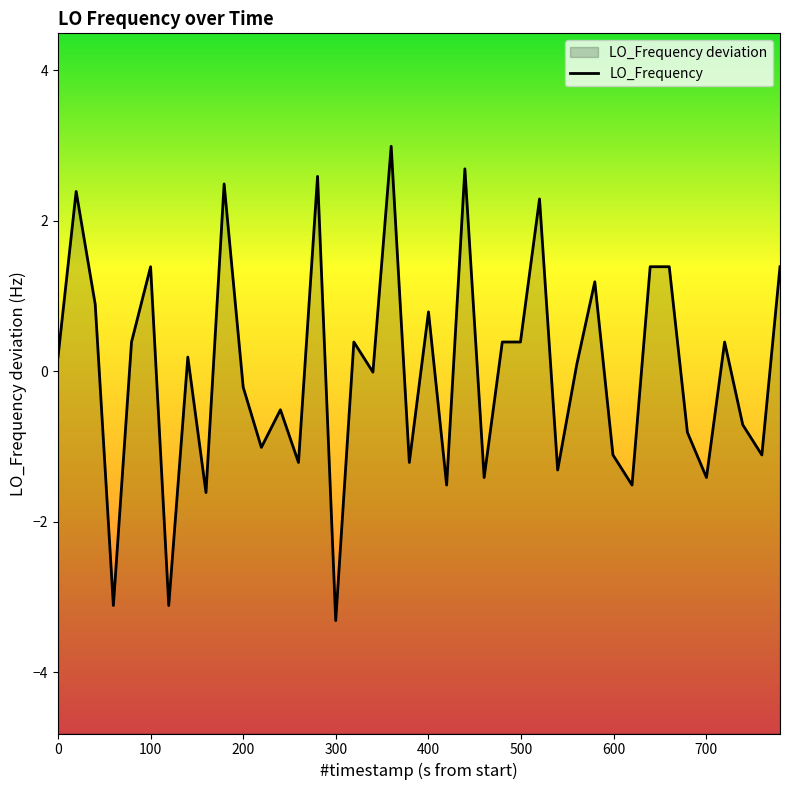

Reading right to left, what are all the values shown in this chart?

1.4	-1.1	-0.7	0.4	-1.4	-0.8	1.4	1.4	-1.5	-1.1	1.2	0.1	-1.3	2.3	0.4	0.4	-1.4	2.7	-1.5	0.8	-1.2	3.0	-0.0	0.4	-3.3	2.6	-1.2	-0.5	-1.0	-0.2	2.5	-1.6	0.2	-3.1	1.4	0.4	-3.1	0.9	2.4	0.2